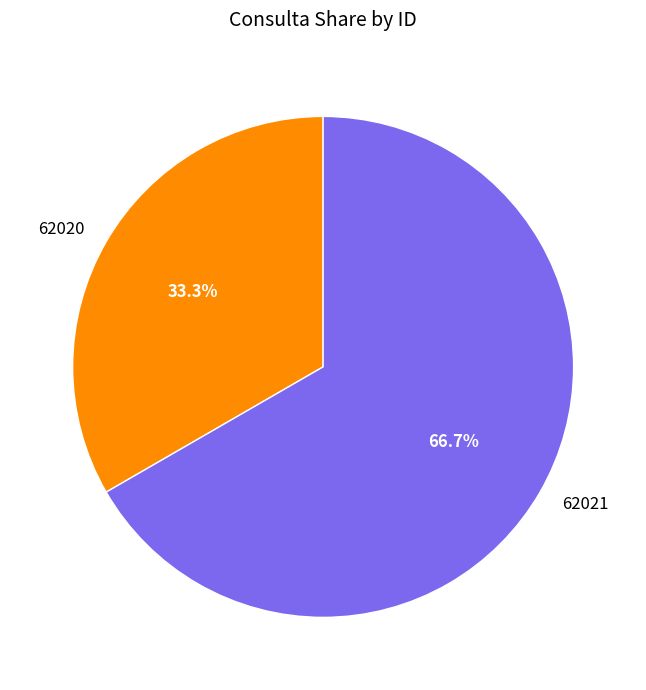

Is it true that 62020 is 33% of the pie?

True